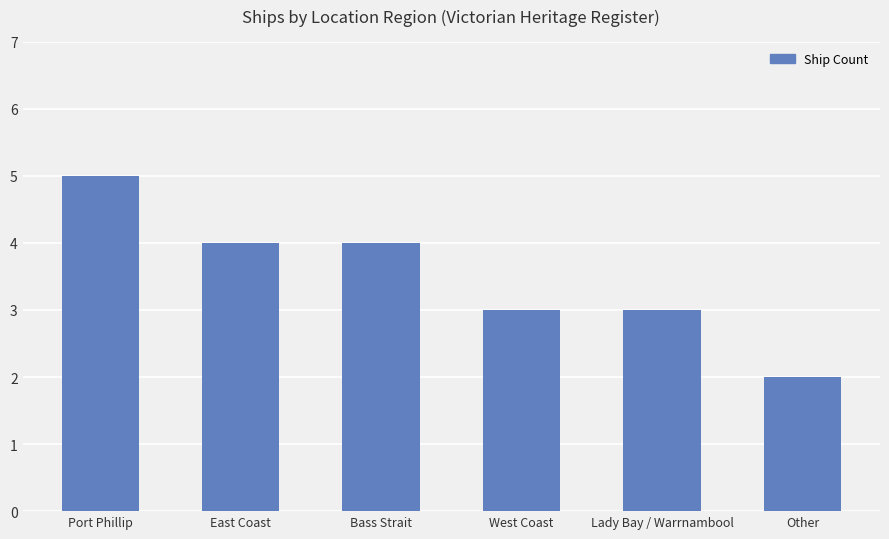

Reading right to left, transcribe all the data shown in this chart.

2	3	3	4	4	5